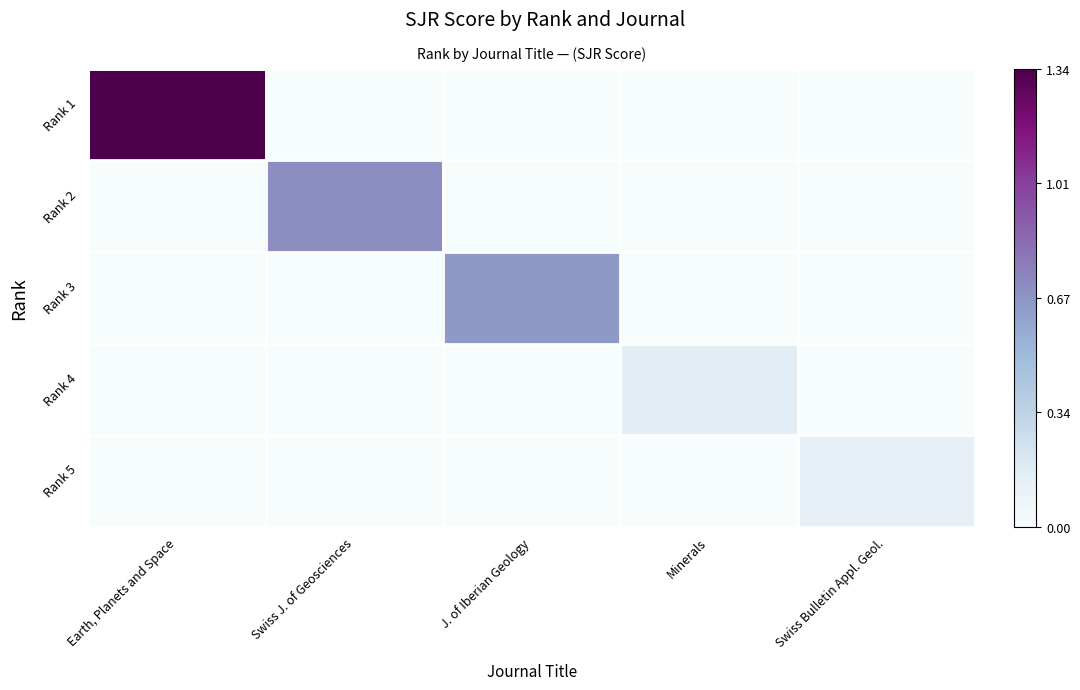

Count the number of categories in the chart.

5